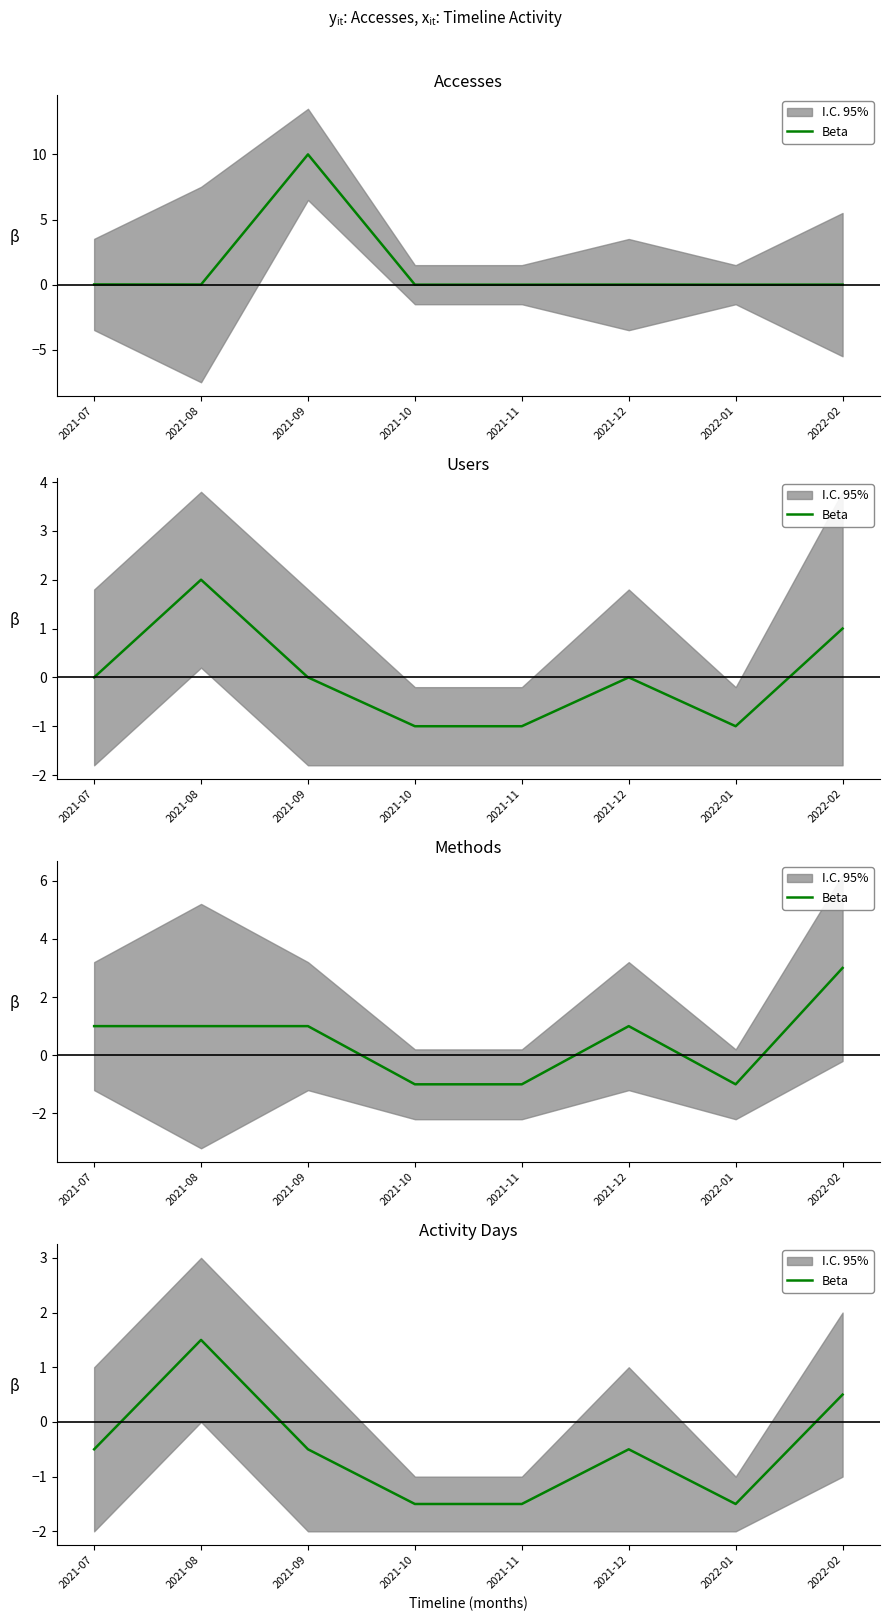

Reading left to right, extract all data points from this chart.

2021-07=-0.5	2021-08=1.5	2021-09=-0.5	2021-10=-1.5	2021-11=-1.5	2021-12=-0.5	2022-01=-1.5	2022-02=0.5